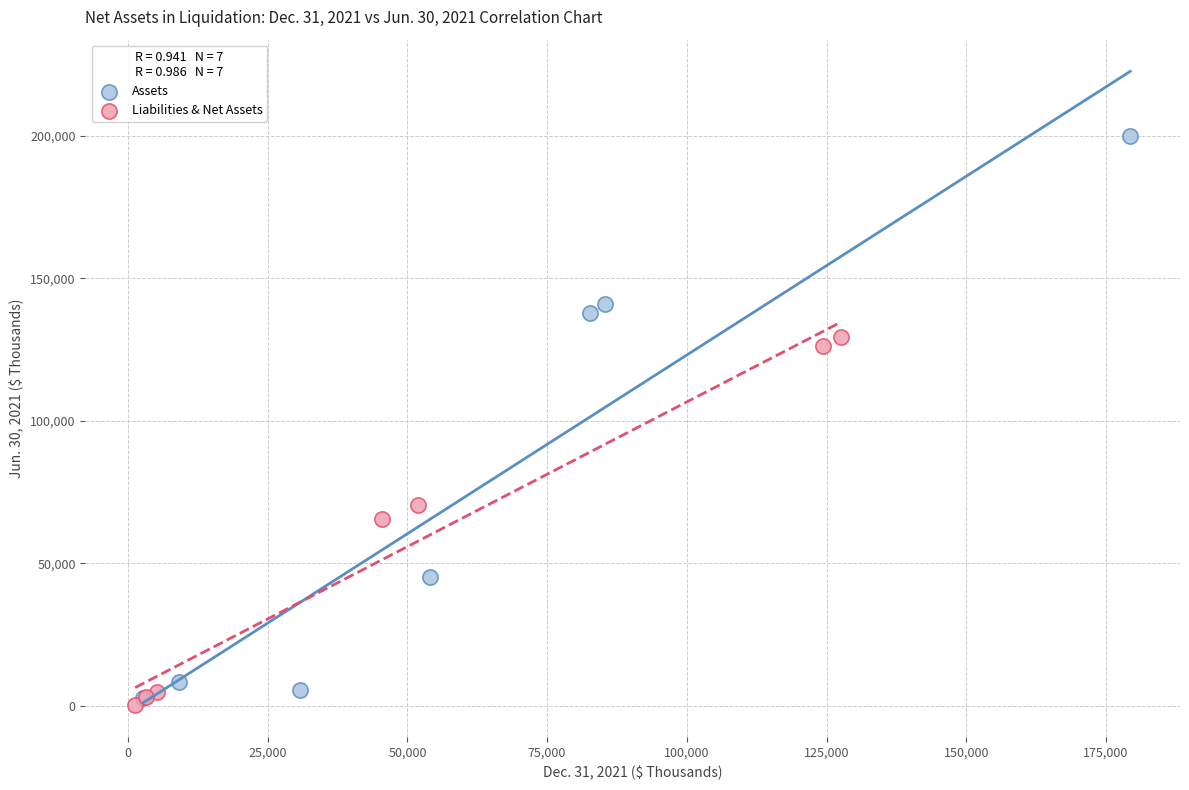

Which series contains the lowest Y value?

Liabilities & Net Assets